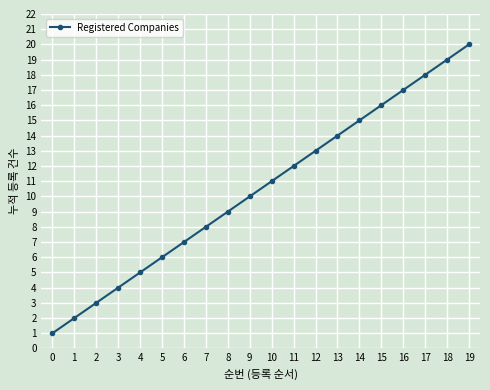

What is the ratio of the value at 4 to the value at 17?

0.3